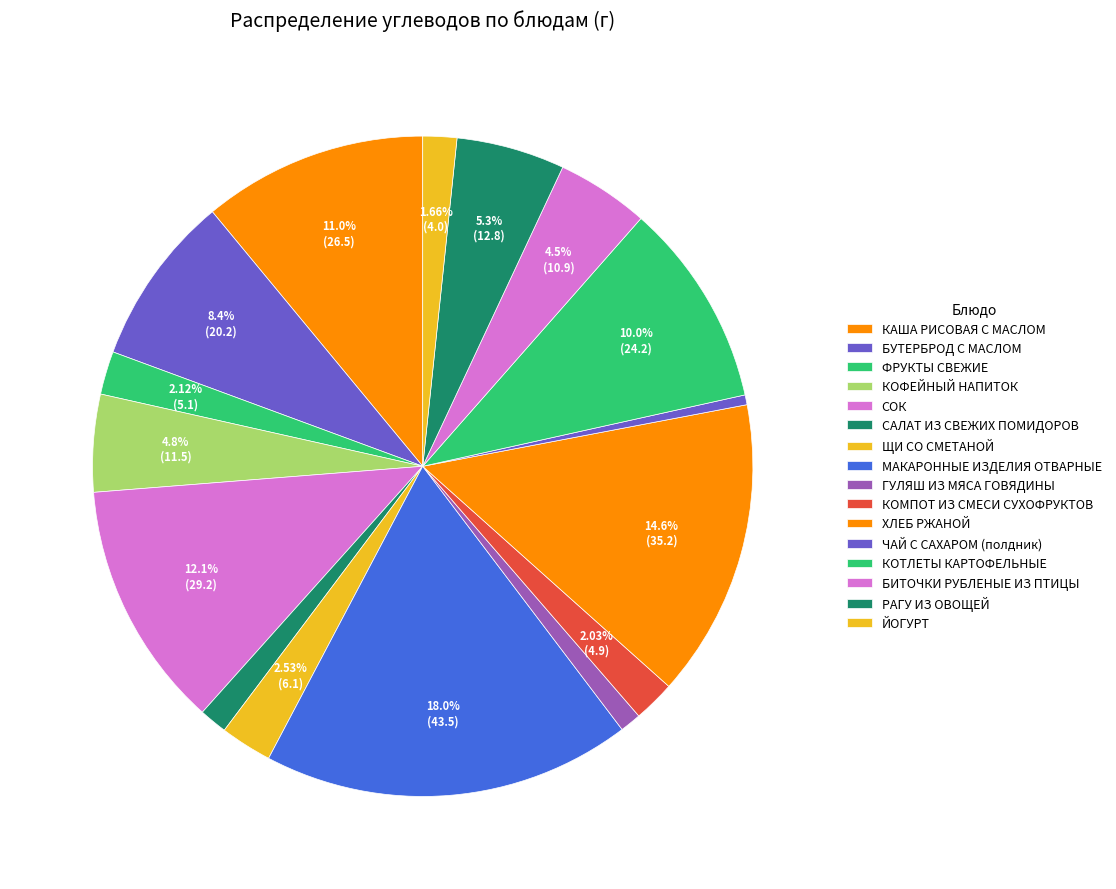

Does ХЛЕБ РЖАНОЙ represent more than half of the total?

No